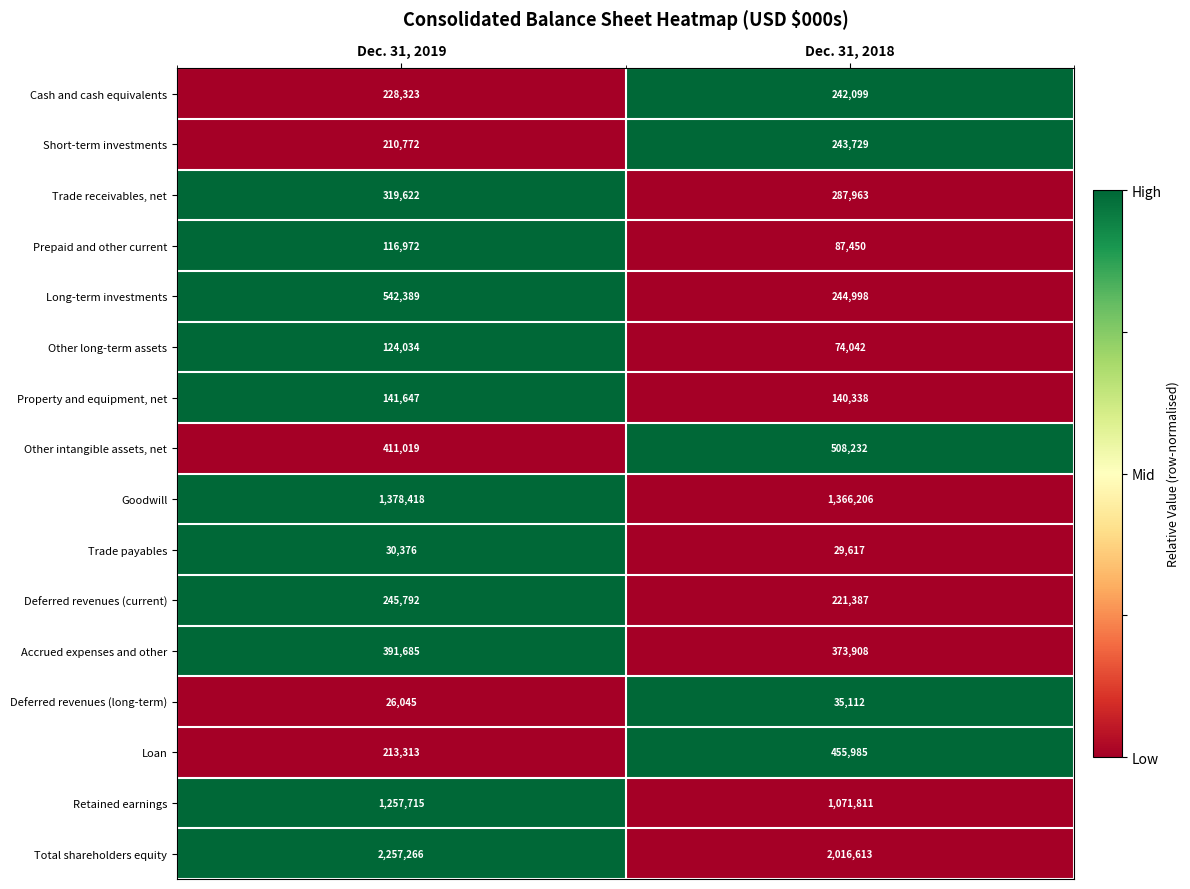

How many data points does each series have?

2